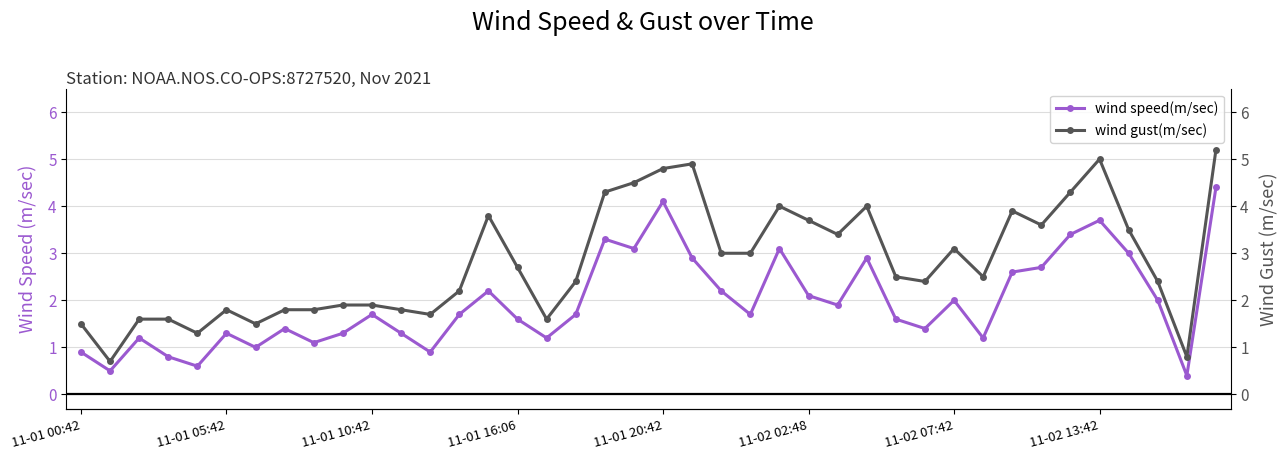

What is the sum of all wind speed(m/sec) values?

78.1